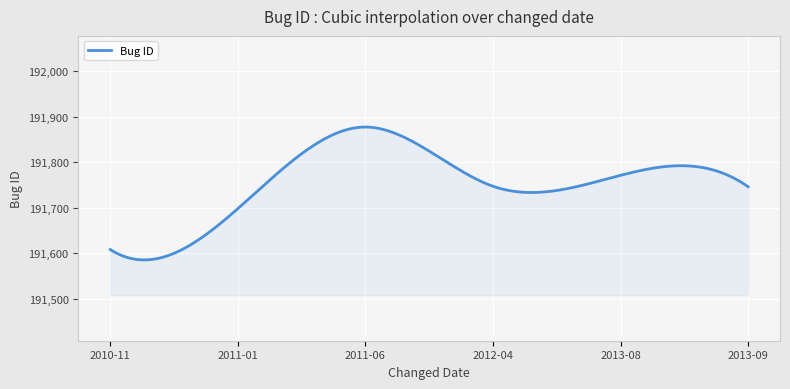

What is the greatest value displayed?

191877.0